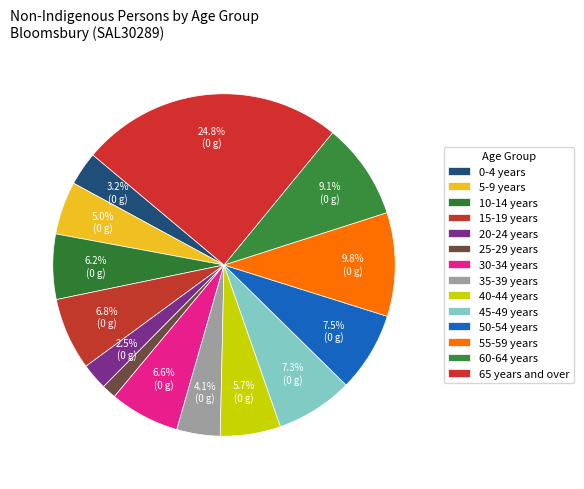

The 45-49 years slice represents 1% of the pie. True or false?

False